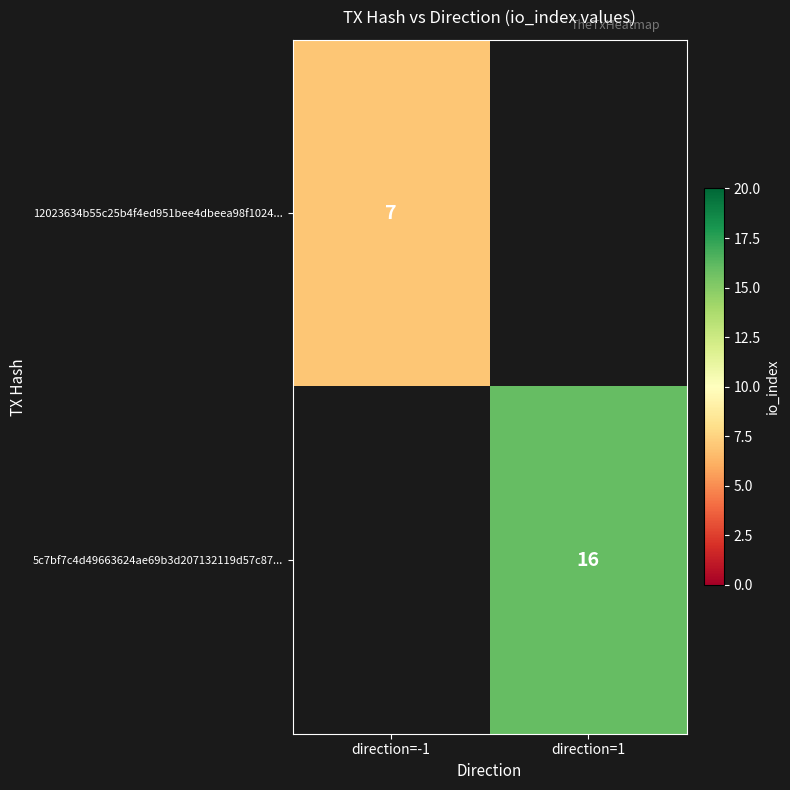

Which category has the lowest value across all series?

direction=-1